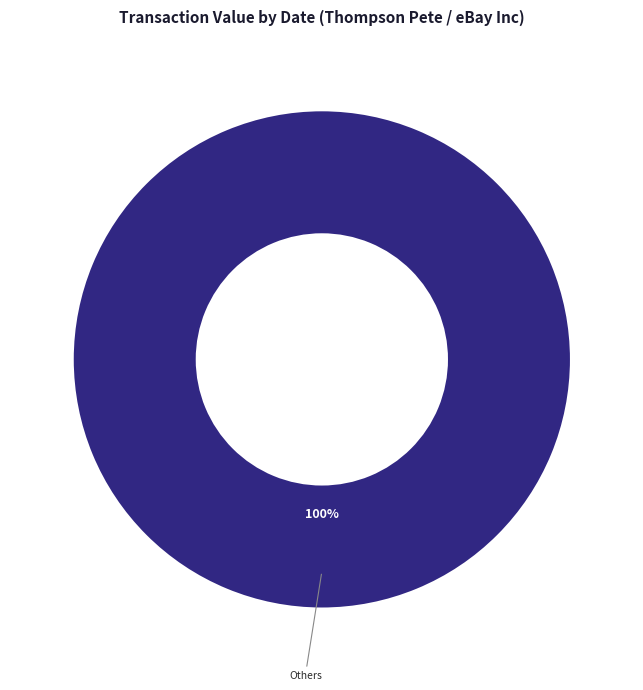

True or false: Others accounts for 100% of the total.

True